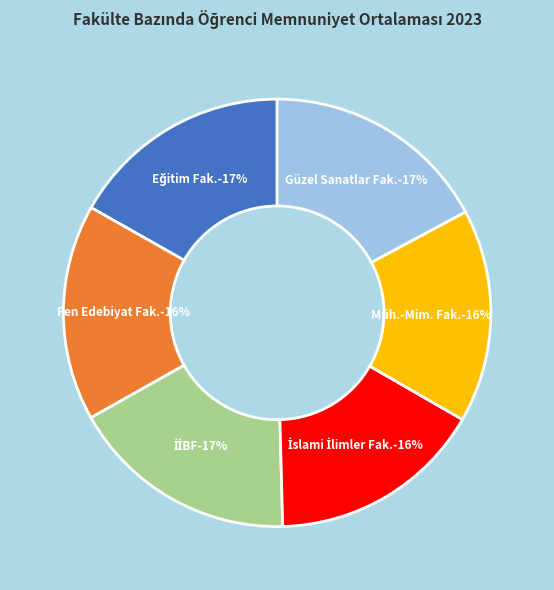

Is Eğitim Fakültesi the majority of the pie?

No